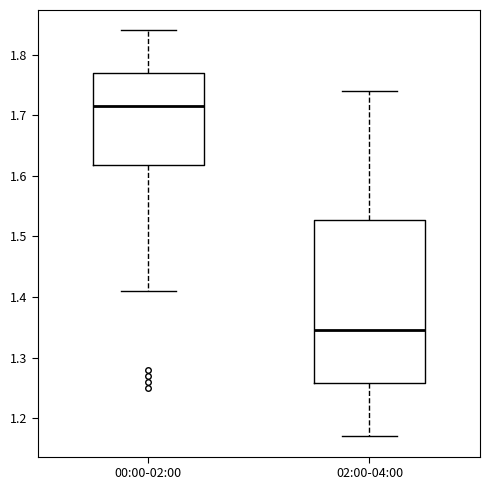

Comparing the boxes themselves (not the whiskers), which one is the tallest?

02:00-04:00